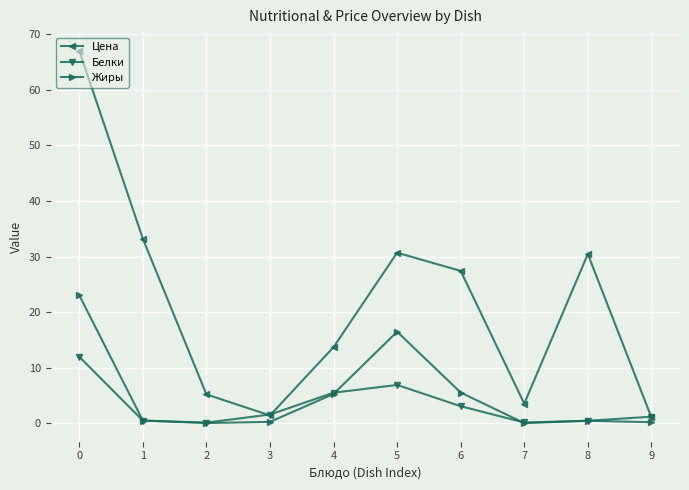

Which series has the largest range (max minus min)?

Цена